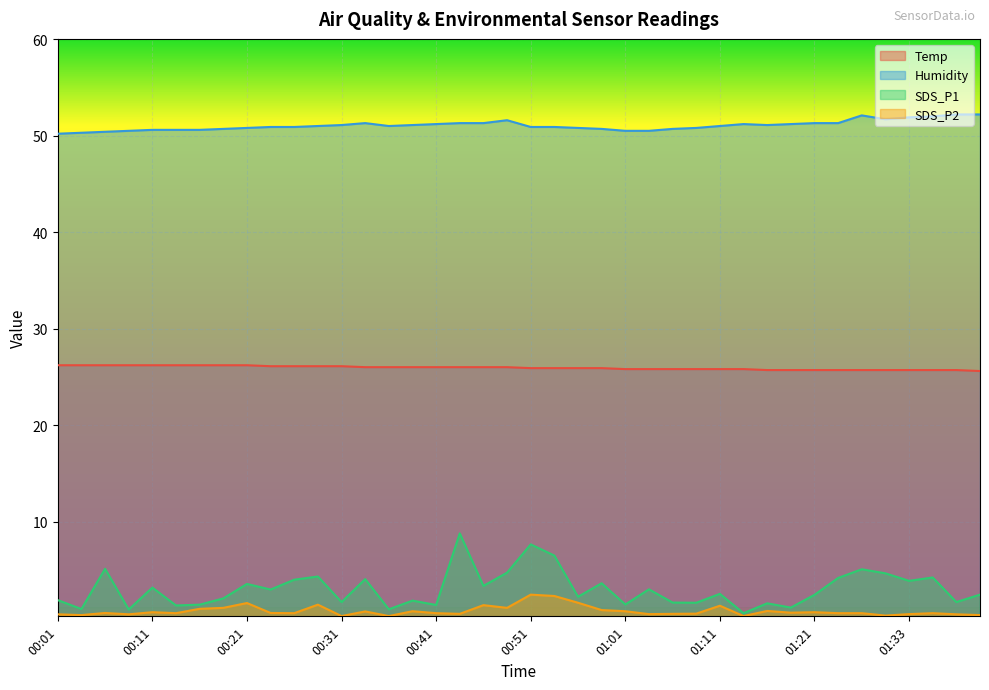

At which category does SDS_P1 reach its first local peak?

00:06